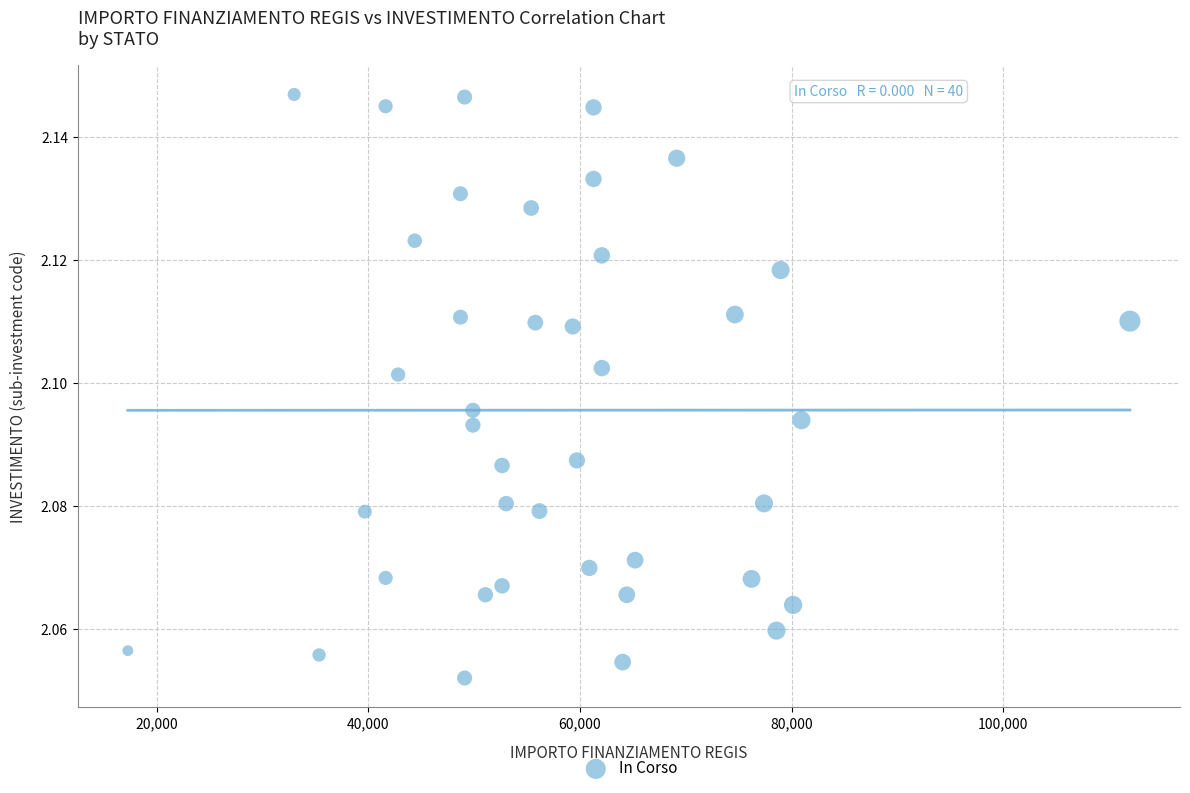

What is the range of X values (max minus min)?

94665.7